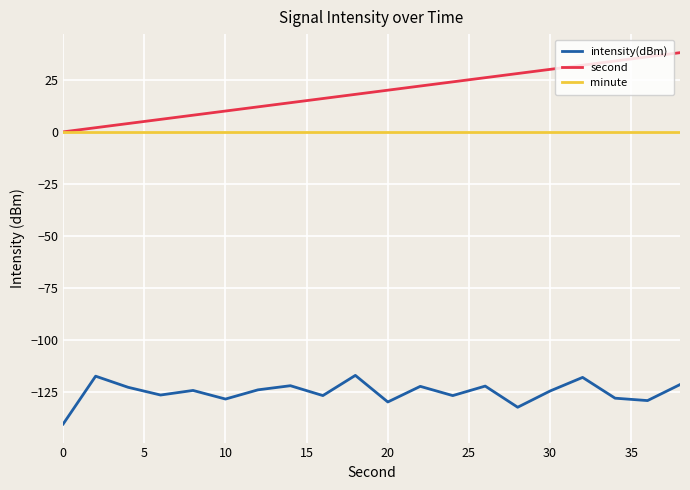

What is the minimum value shown in the chart?

-140.2